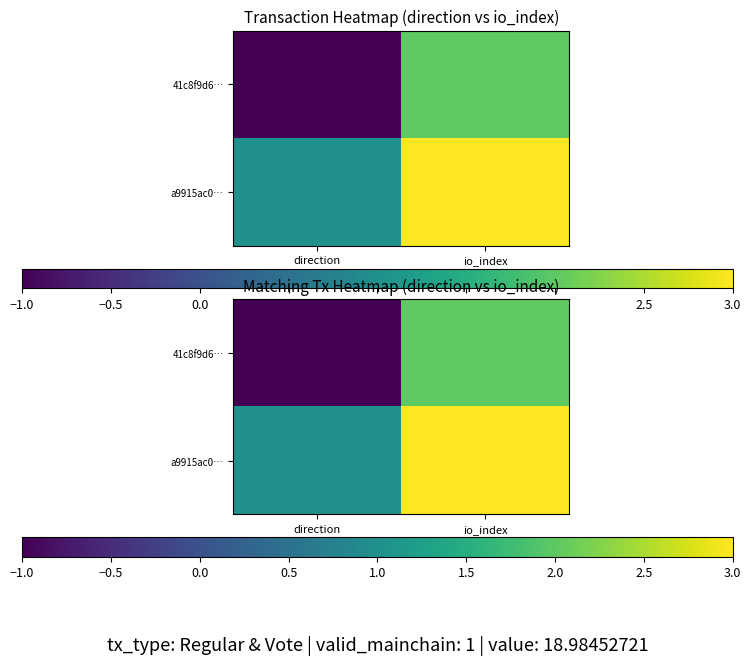

Which category has the lowest value across all series?

direction